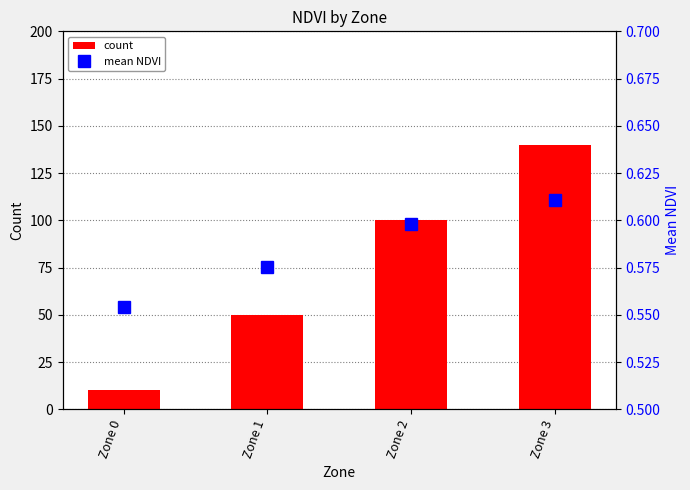

True or false: mean NDVI has a value of 1.0 at Zone 1.

False